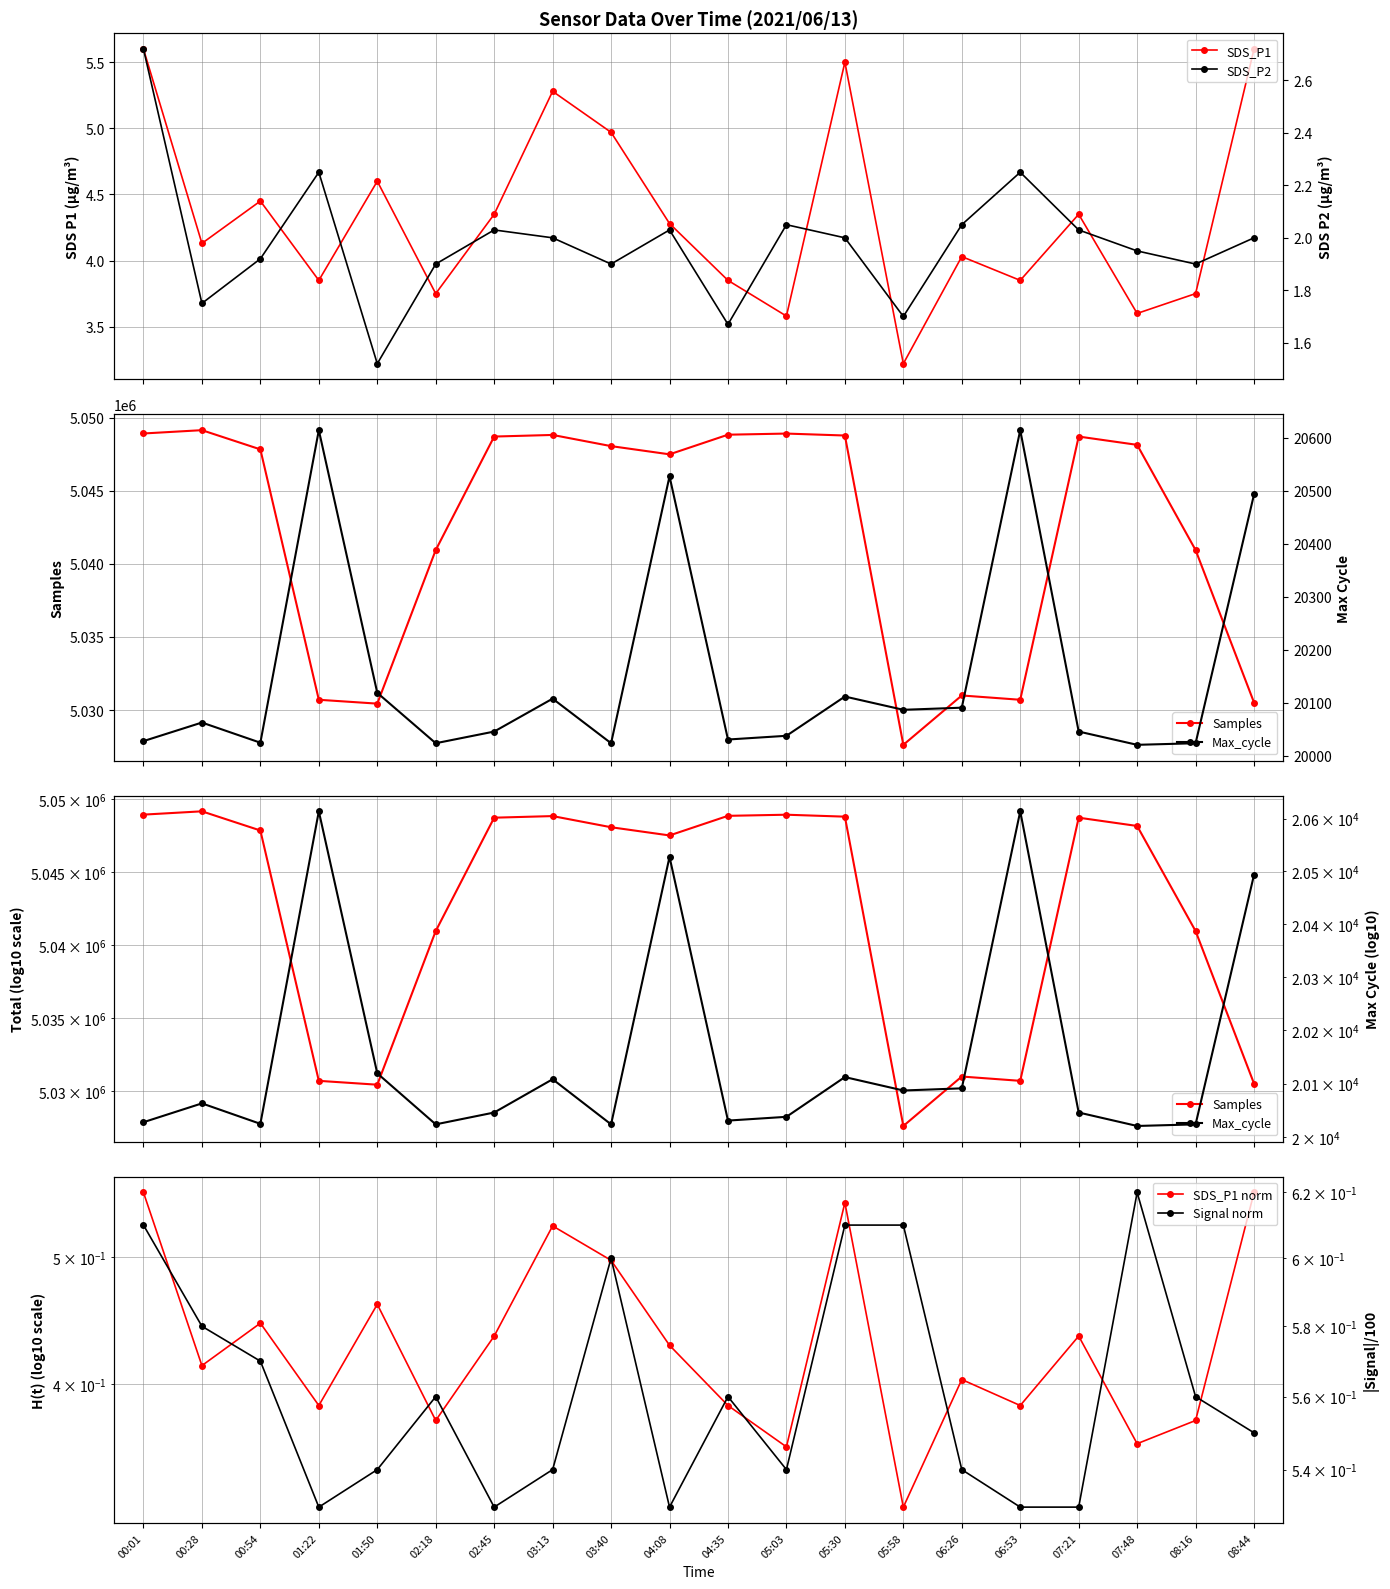

At 08:44, list the series in order from largest to smallest.

Samples, Max_cycle, SDS_P1, SDS_P2, SDS_P1 norm, Signal norm